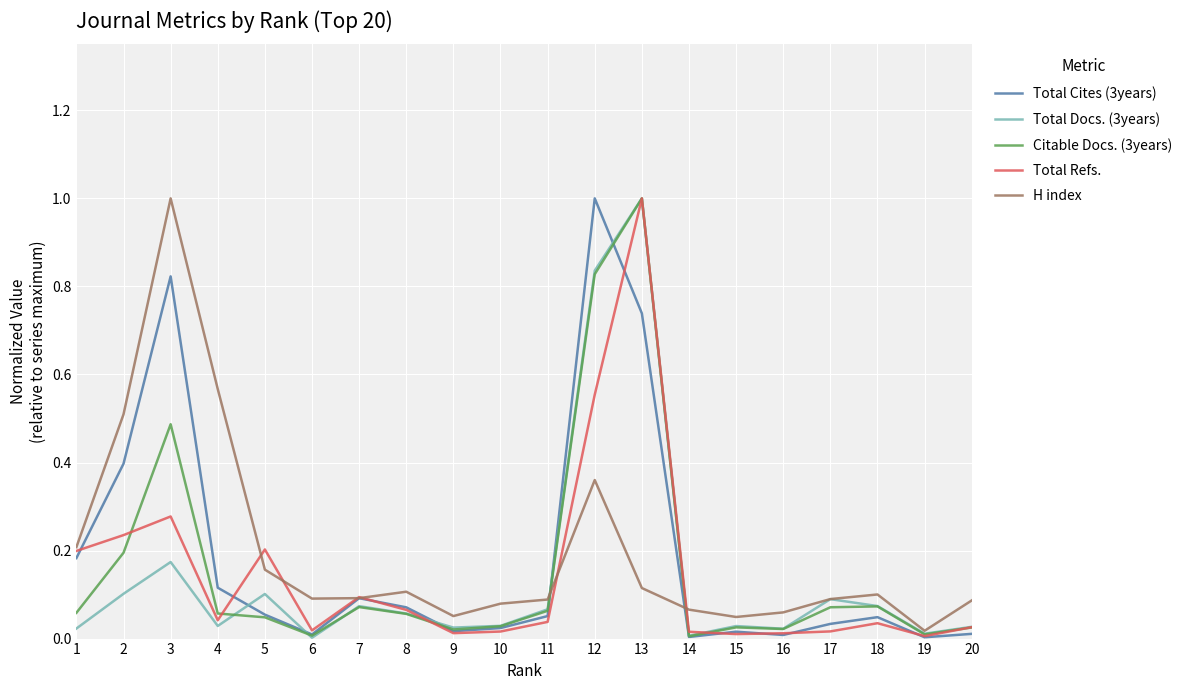

Is it true that H index equals 1.5 at 3?

False